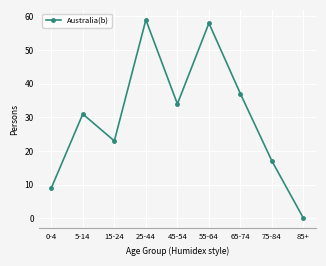

Rank the categories by value from lowest to highest.

85+, 0-4, 75-84, 15-24, 5-14, 45-54, 65-74, 55-64, 25-44